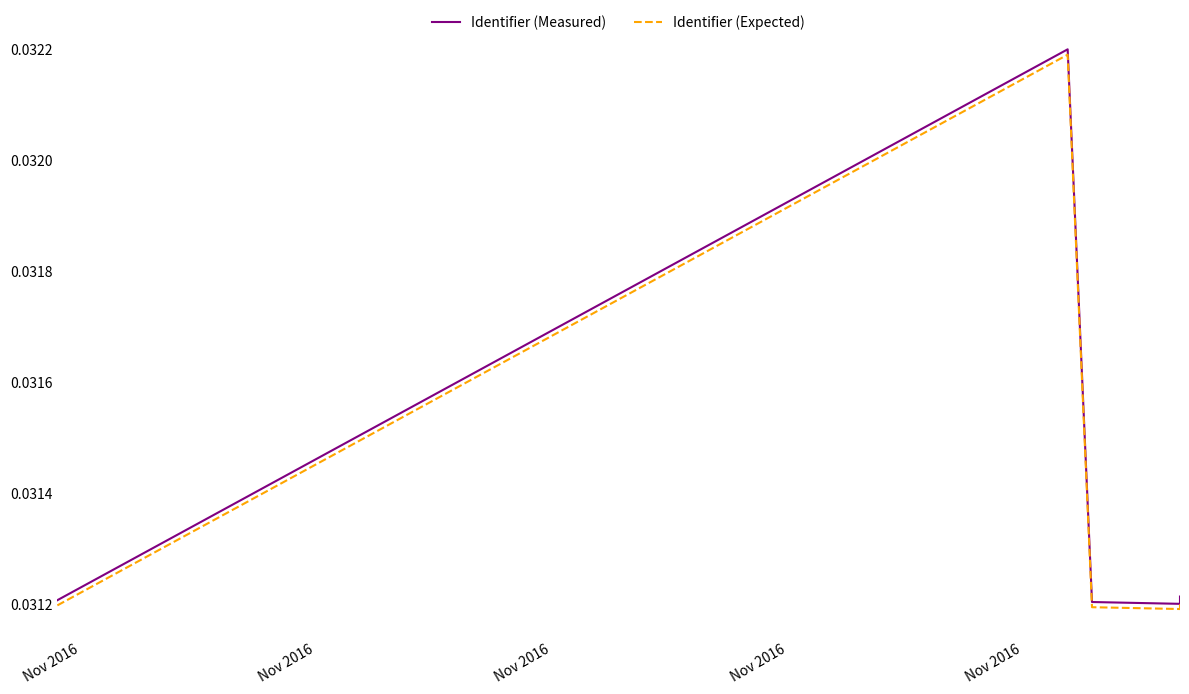

True or false: Identifier (Measured) and Identifier (Expected) intersect in this chart.

False